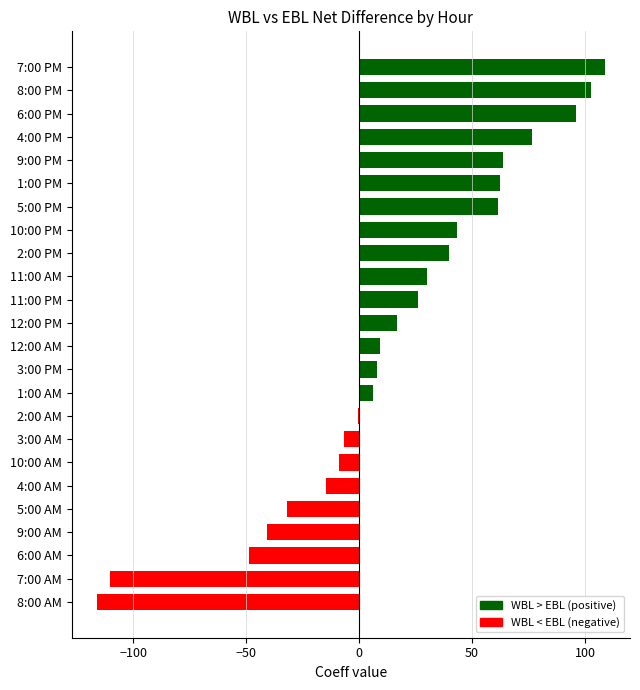

How many distinct data groups are displayed?

1